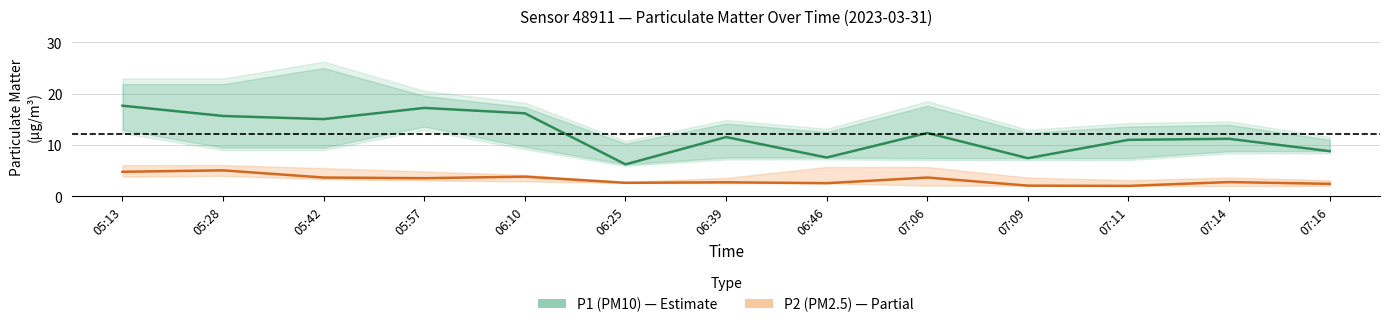

What is the value of the P2 (PM2.5) point at the 11th from the left?

2.0